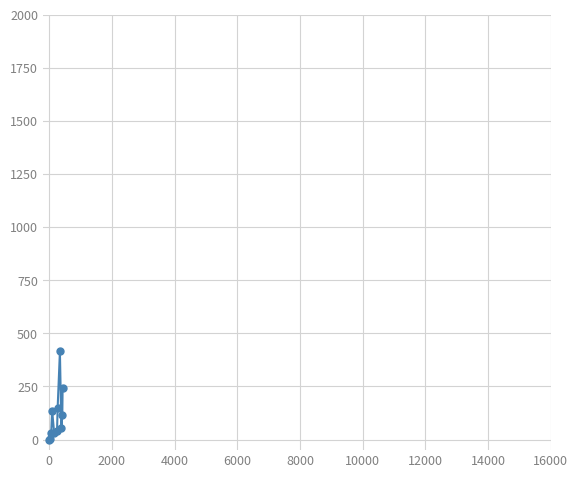

What is the difference between the maximum and minimum values?

415.0